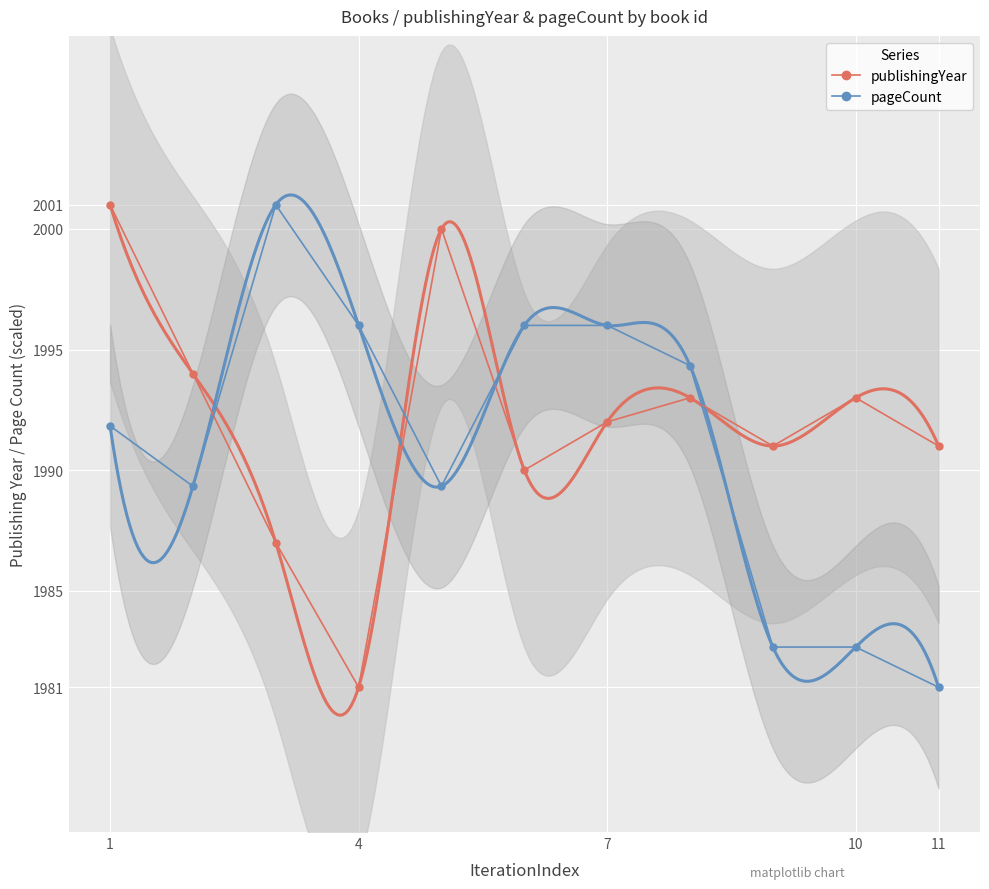

Is this an area chart (filled region under the line)?

No